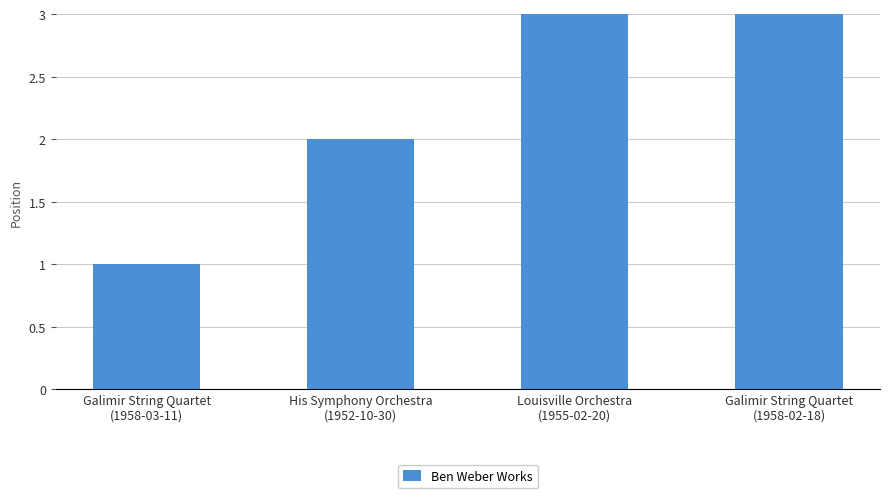

At which label is the value closest to 2?

His Symphony Orchestra
(1952-10-30)